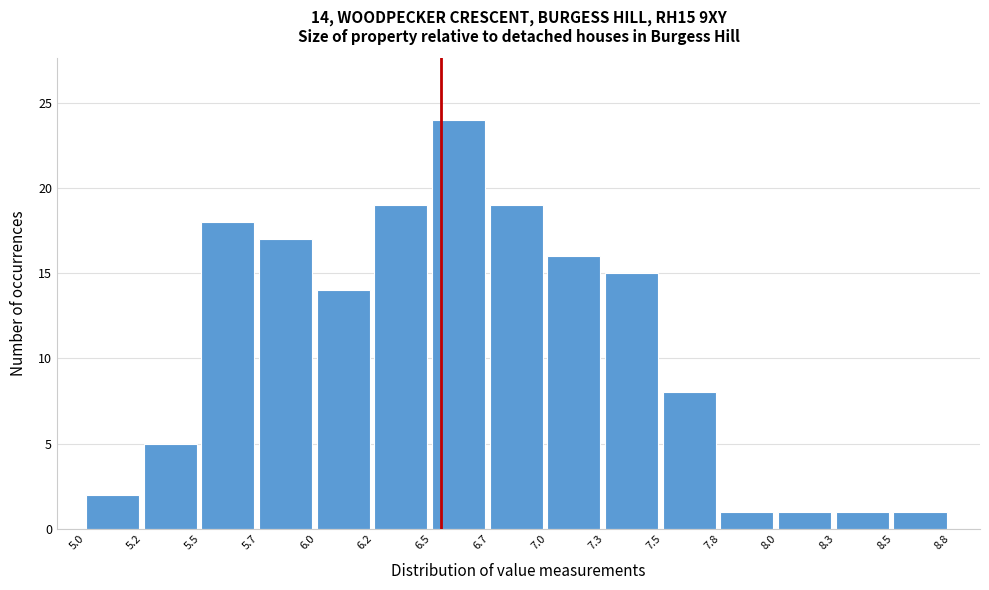

Reading left to right, transcribe all the data shown in this chart.

5.0=2	5.2=5	5.5=18	5.7=17	6.0=14	6.2=19	6.5=24	6.7=19	7.0=16	7.3=15	7.5=8	7.8=1	8.0=1	8.3=1	8.5=1